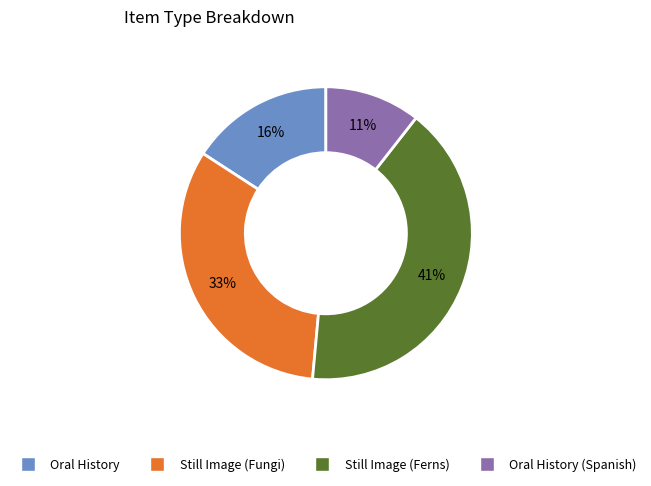

To the nearest percent, what is the difference between the largest and smallest slice percentages?

30%